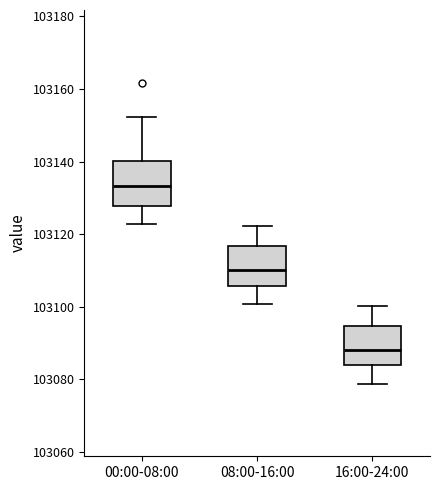

Reading left to right, read every box against the y-axis: the position of its median line, the range the box covers, and the ends of its whiskers. The values are not printed on the chart, so give them approximately, as read against the axis.

00:00-08:00: median 103134, box 103128 to 103140, whiskers 103122 to 103152
08:00-16:00: median 103110, box 103106 to 103116, whiskers 103100 to 103122
16:00-24:00: median 103088, box 103084 to 103094, whiskers 103078 to 103100